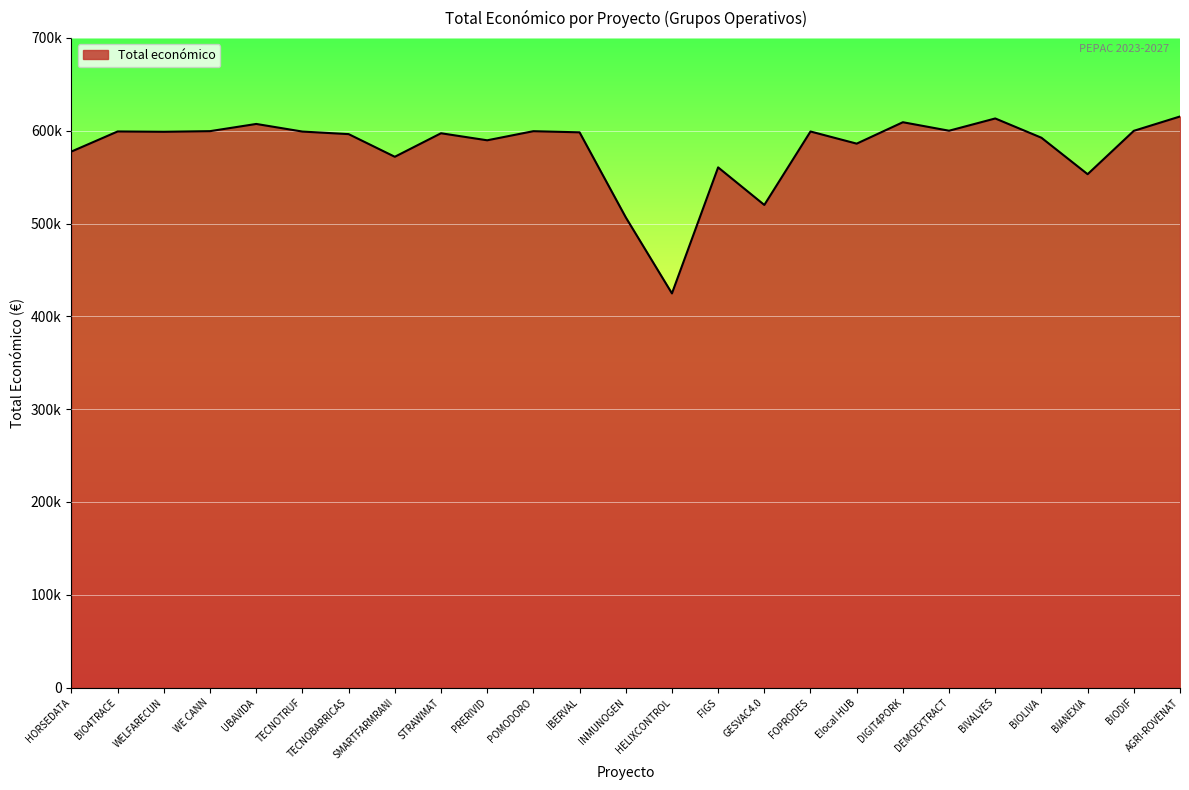

Rank the categories by value from lowest to highest.

HELIXCONTROL, INMUNOGEN, GESVAC4.0, BIANEXIA, FIGS, SMARTFARMRANI, HORSEDATA, Elocal HUB, PRERIVID, BIOLIVA, TECNOBARRICAS, STRAWMAT, IBERVAL, WELFARECUN, TECNOTRUF, FOPRODES, BIO4TRACE, POMODORO, WE CANN, BIODIF, DEMOEXTRACT, UBAVIDA, DIGIT4PORK, BIVALVES, AGRI-ROVENAT